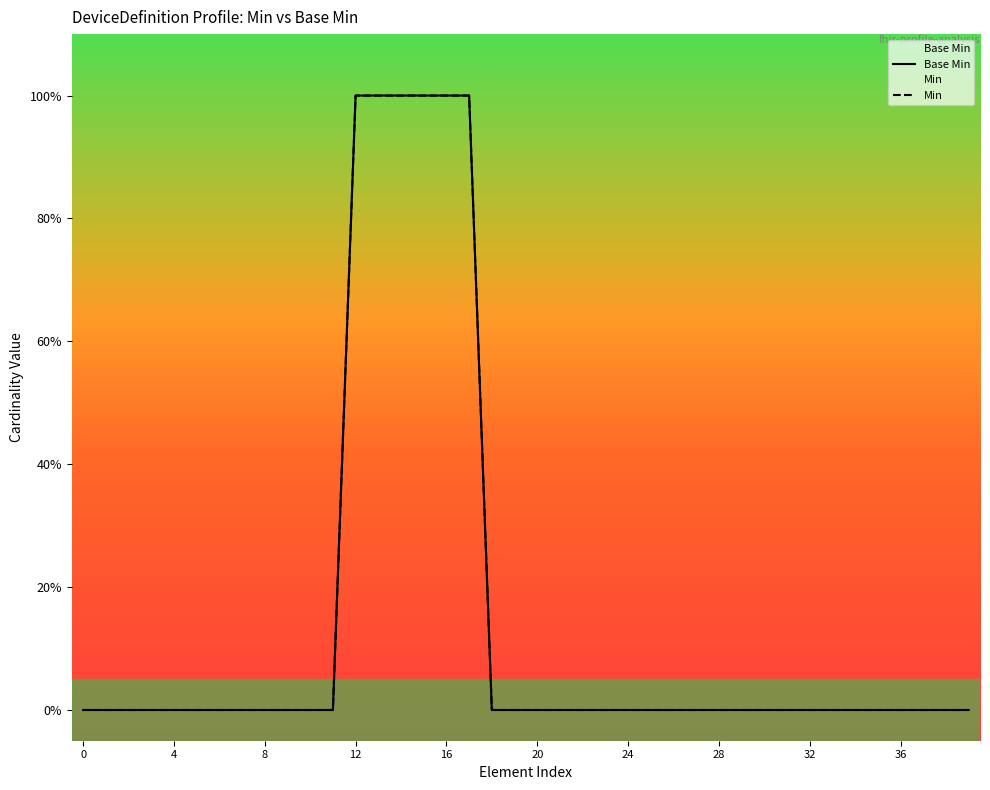

How many distinct data groups are displayed?

2